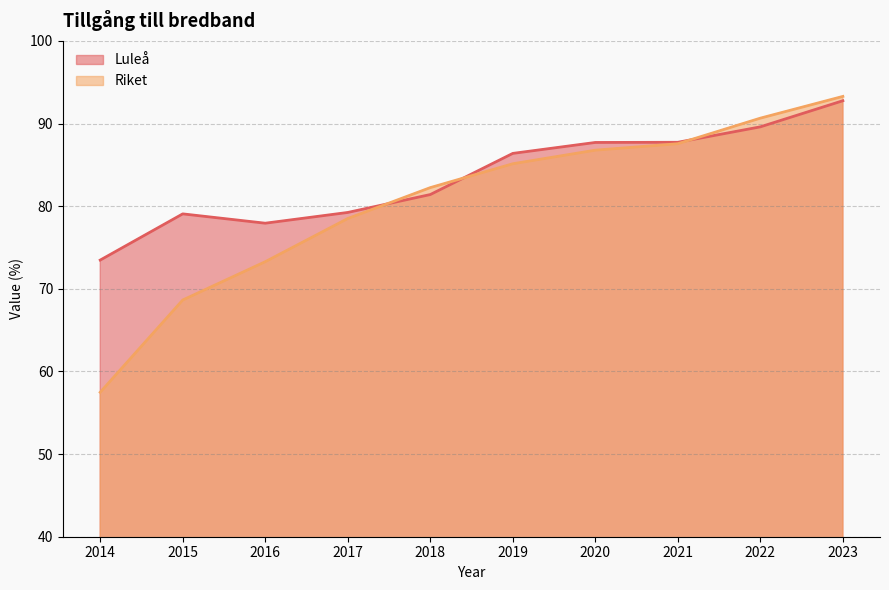

Rank the series by their average value, from lowest to highest.

Riket, Luleå